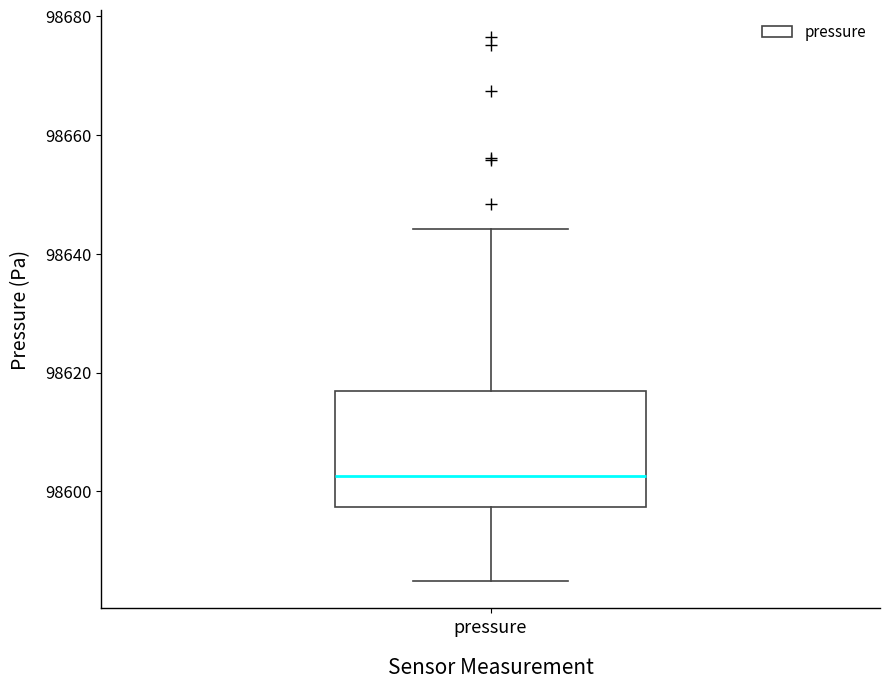

Transcribe this box plot: give where the median line is, the range the box spans, and where the two whiskers end, as read against the y-axis. The values are not printed on the chart, so give them approximately, as read against the axis.

median 98602, box 98598 to 98616, whiskers 98584 to 98644